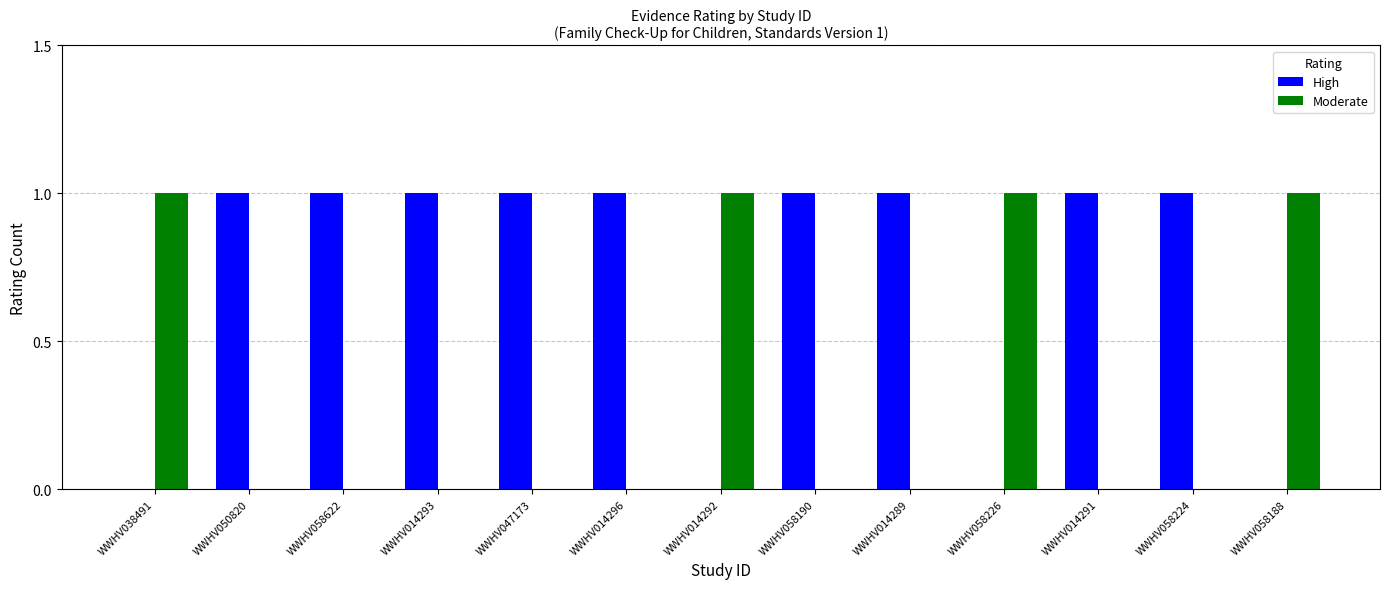

The Moderate series shows 1 at WWHV058226. True or false?

True